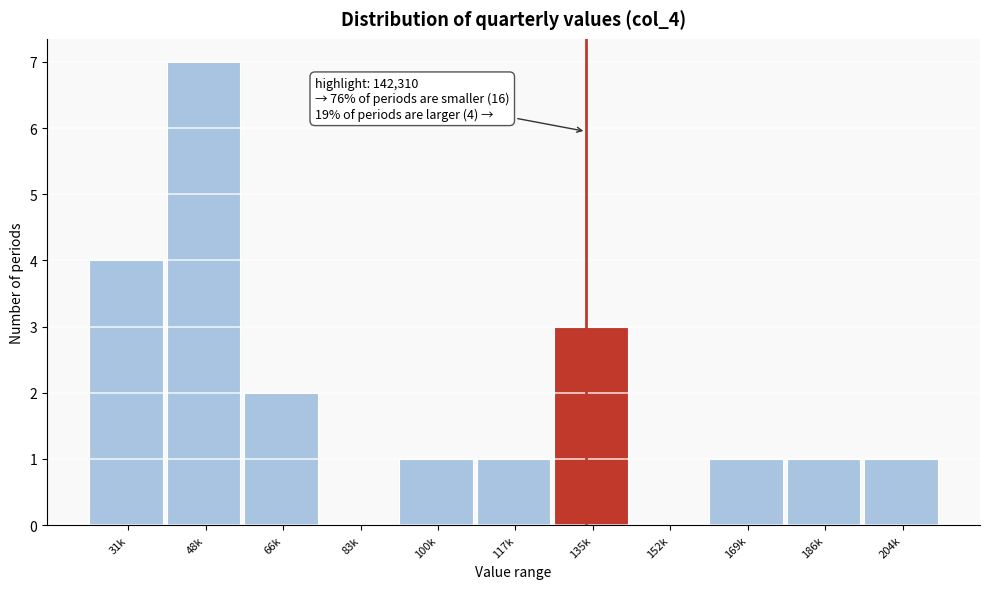

Reading right to left, extract all data points from this chart.

204k=1	186k=1	169k=1	152k=0	135k=3	117k=1	100k=1	83k=0	66k=2	48k=7	31k=4